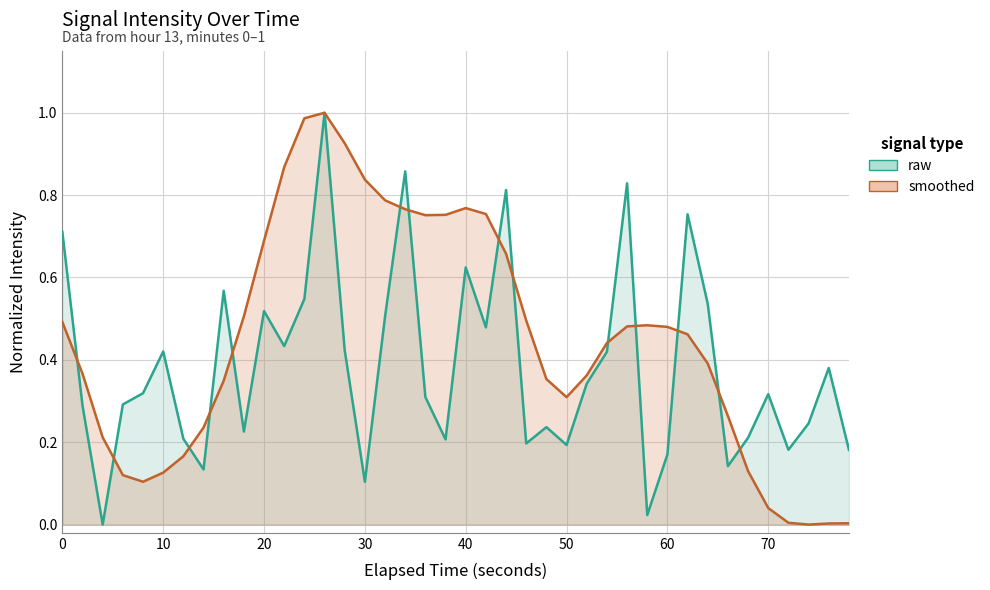

What is the highest value of the smoothed series?

1.0